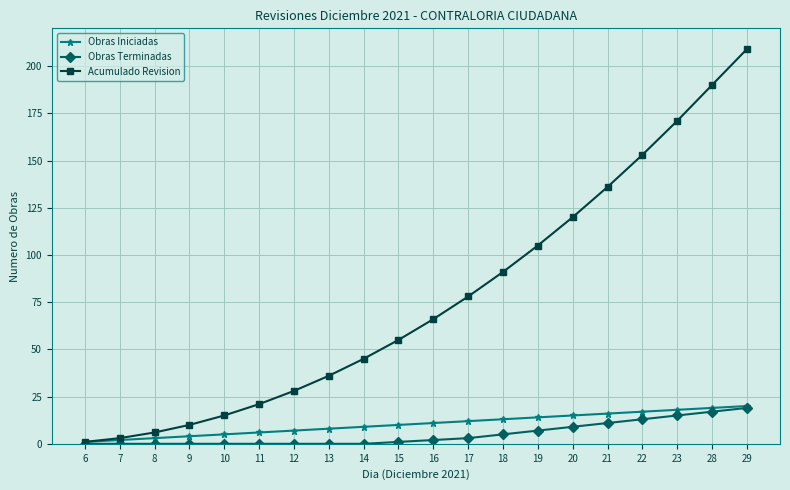

Reading left to right, what are all the values shown in this chart?

Obras Iniciadas: 1	2	3	4	5	6	7	8	9	10	11	12	13	14	15	16	17	18	19	20
Obras Terminadas: 0	0	0	0	0	0	0	0	0	1	2	3	5	7	9	11	13	15	17	19
Acumulado Revision: 1	3	6	10	15	21	28	36	45	55	66	78	91	105	120	136	153	171	190	209